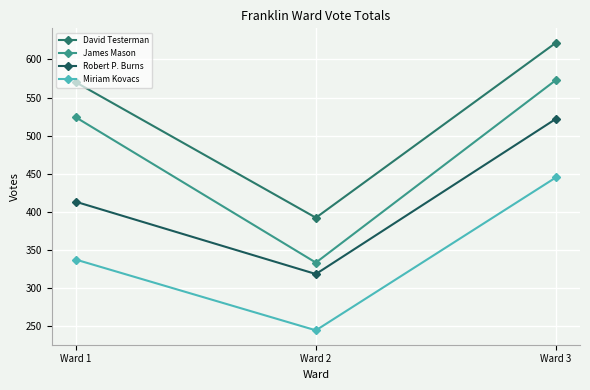

How many values in the James Mason series are below 524?

1